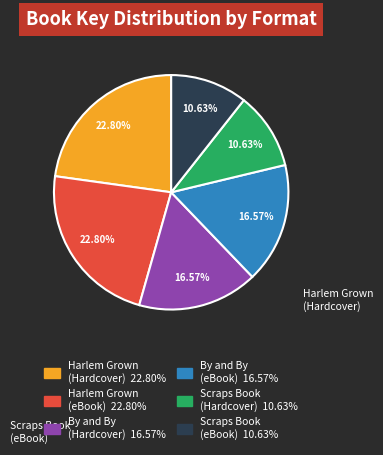

To the nearest percent, what percentage of the pie is By and By (Hardcover)?

17%